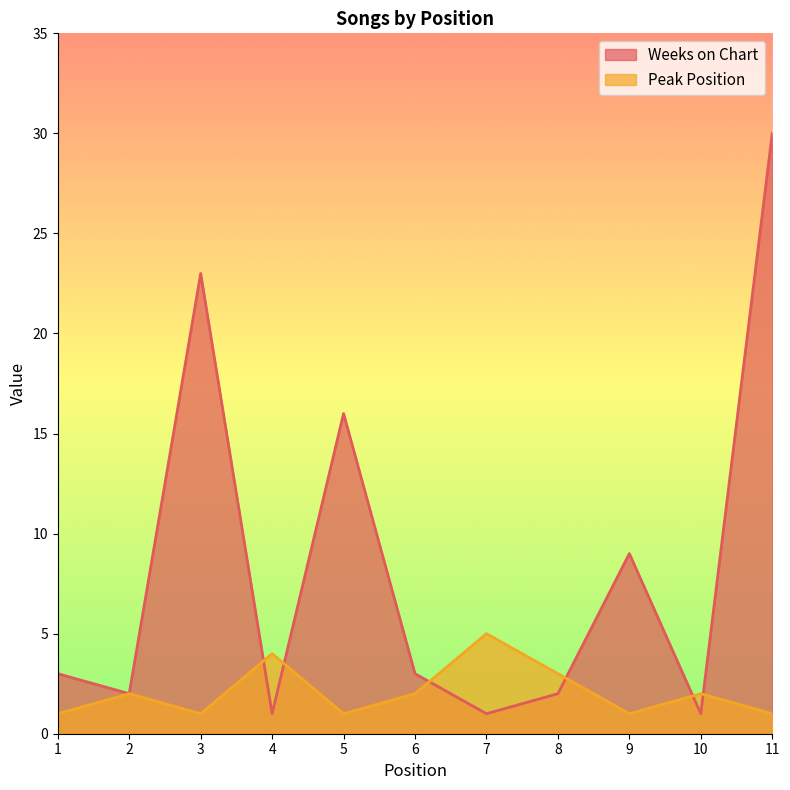

What is the maximum value shown in the chart?

30